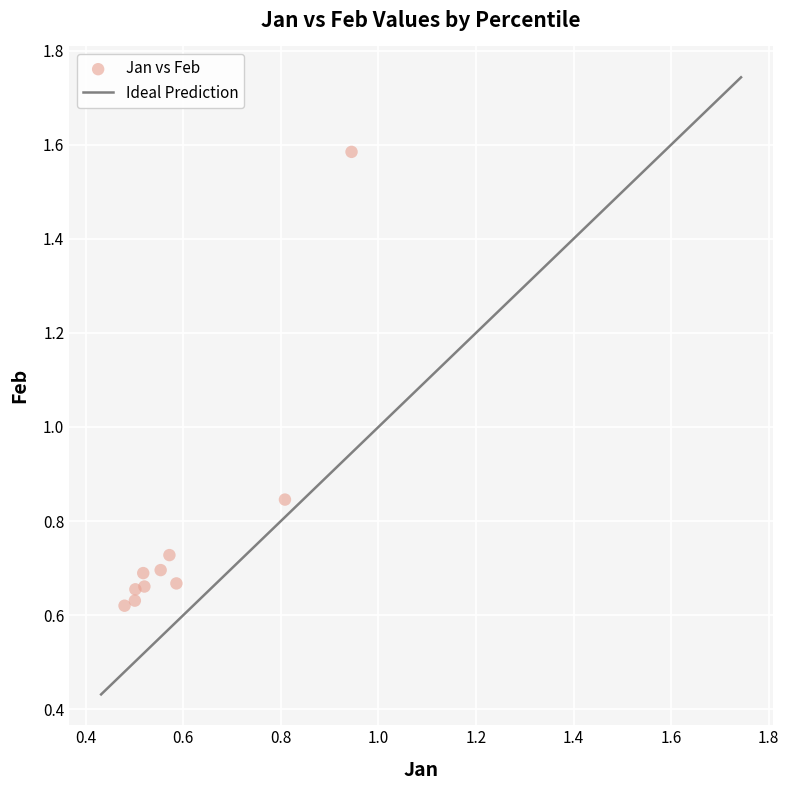

What is the range of X values (max minus min)?

0.5